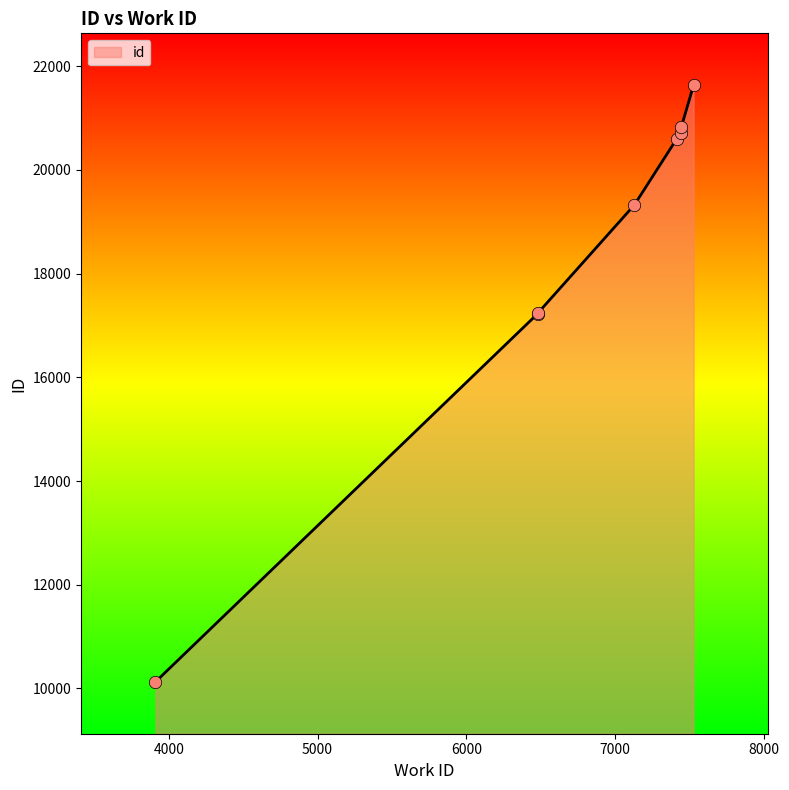

What is the ratio of the value at 7526 to the value at 7440?

1.0